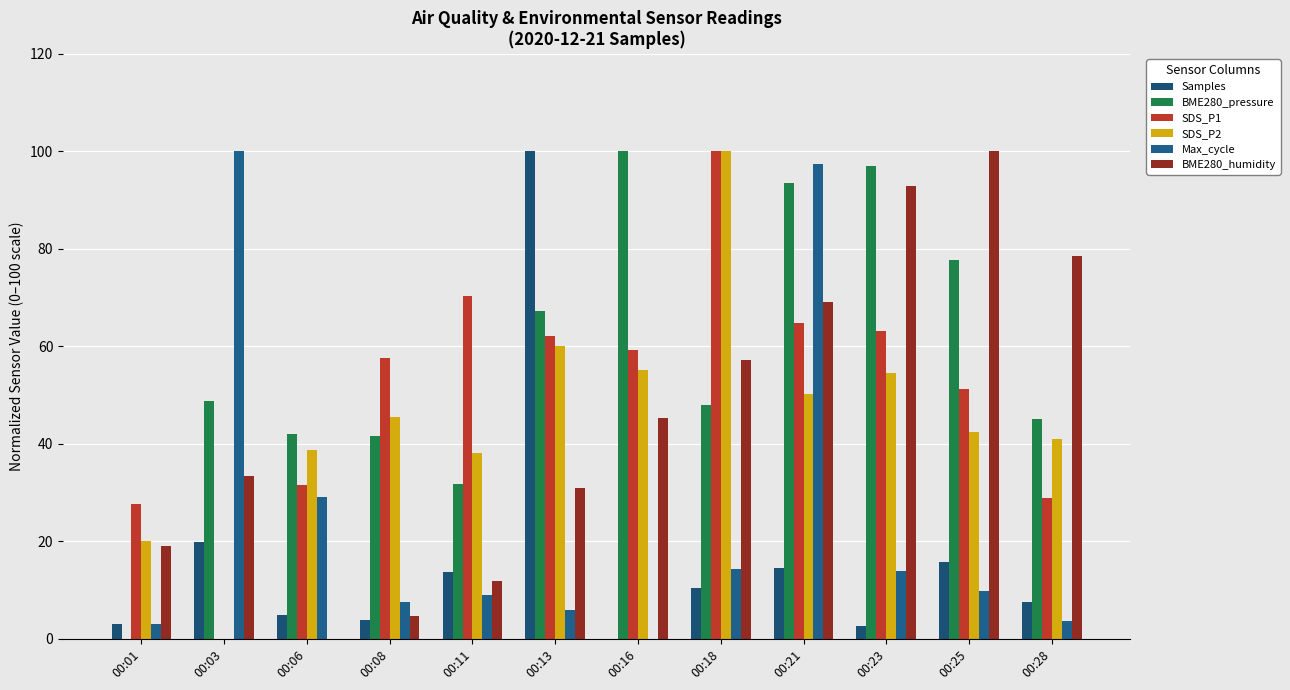

Which has a higher value, 00:18 or 00:01?

00:18